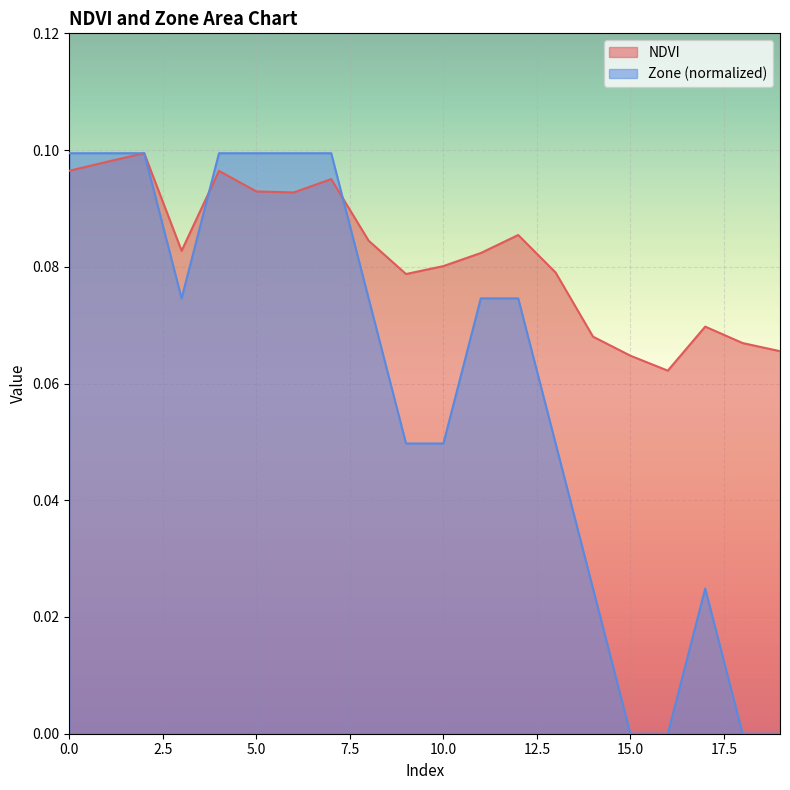

What value does the NDVI series have at 13?

0.1